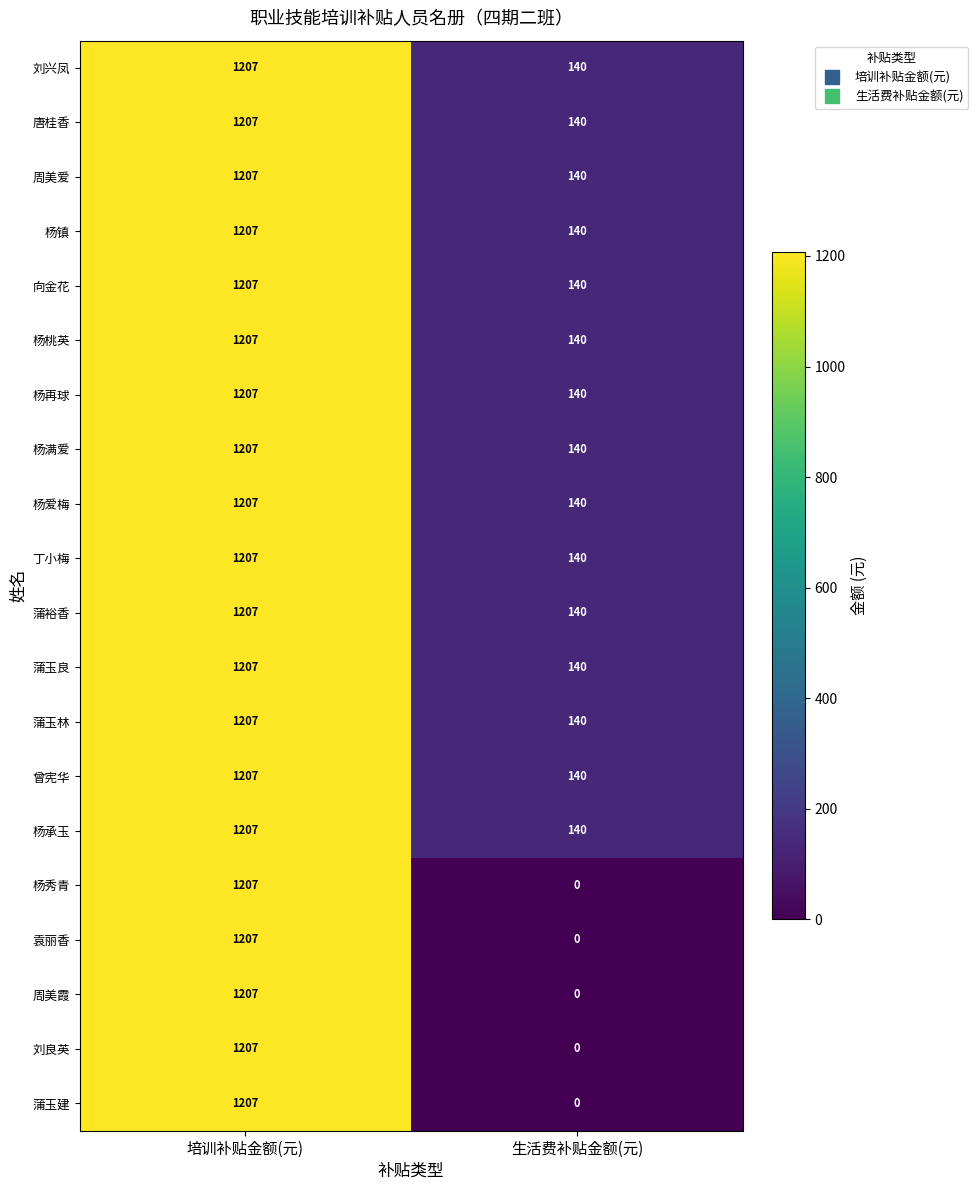

Which label corresponds to the largest value in the chart?

培训补贴金额(元)